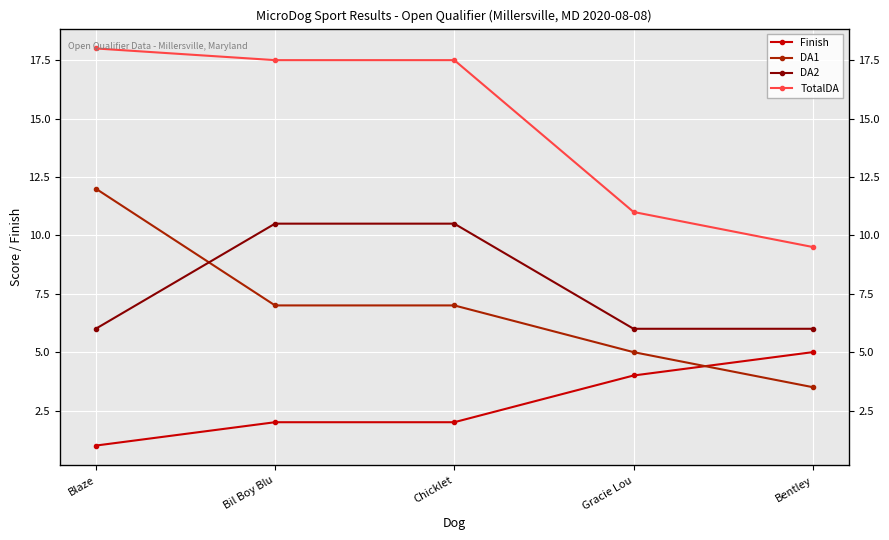

What is the minimum value for TotalDA?

9.5